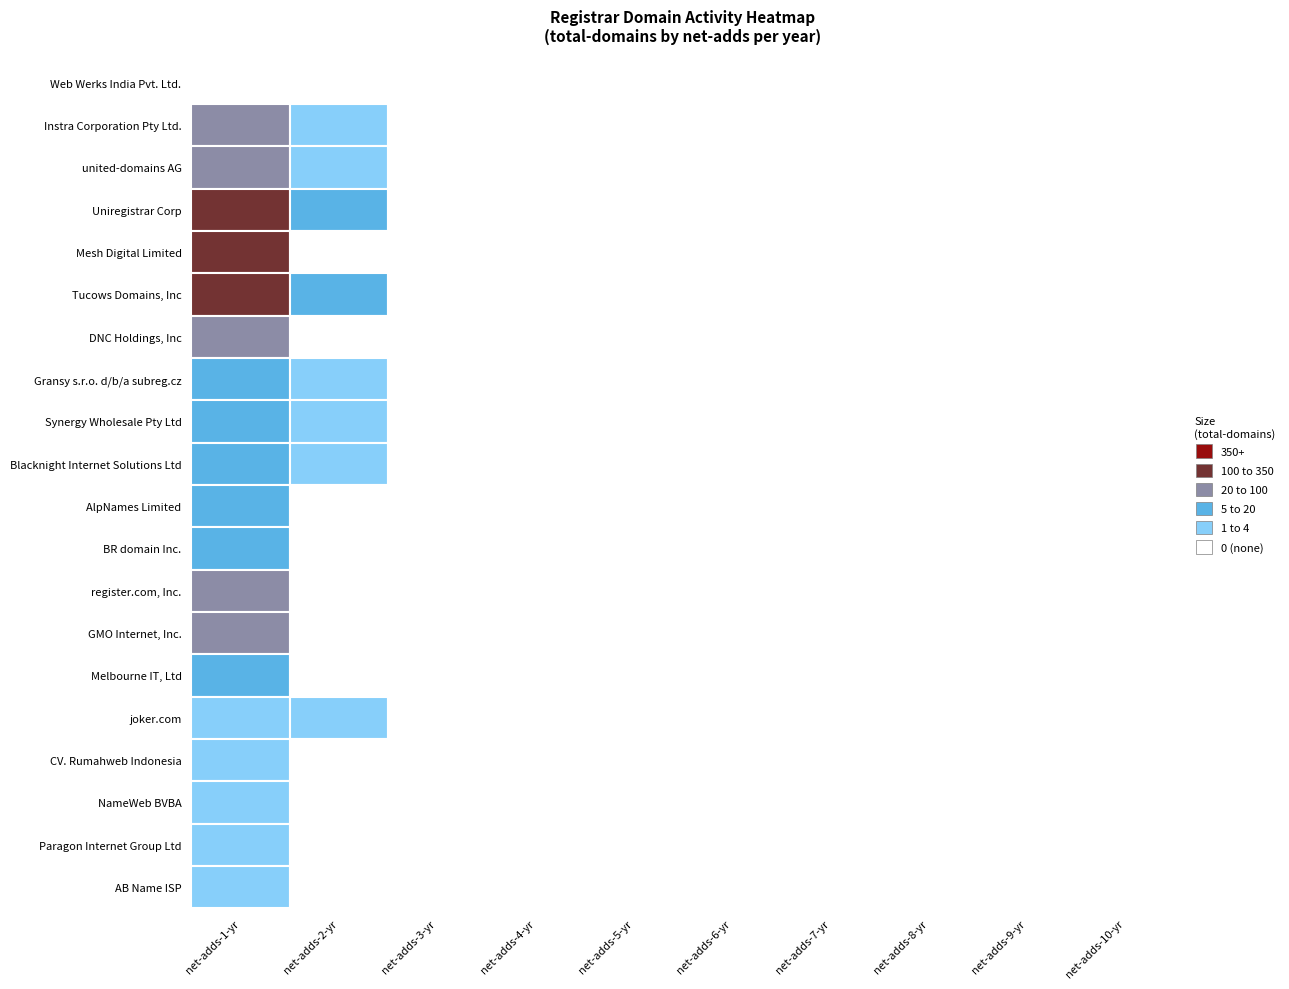

What is the highest value of the joker.com series?

3